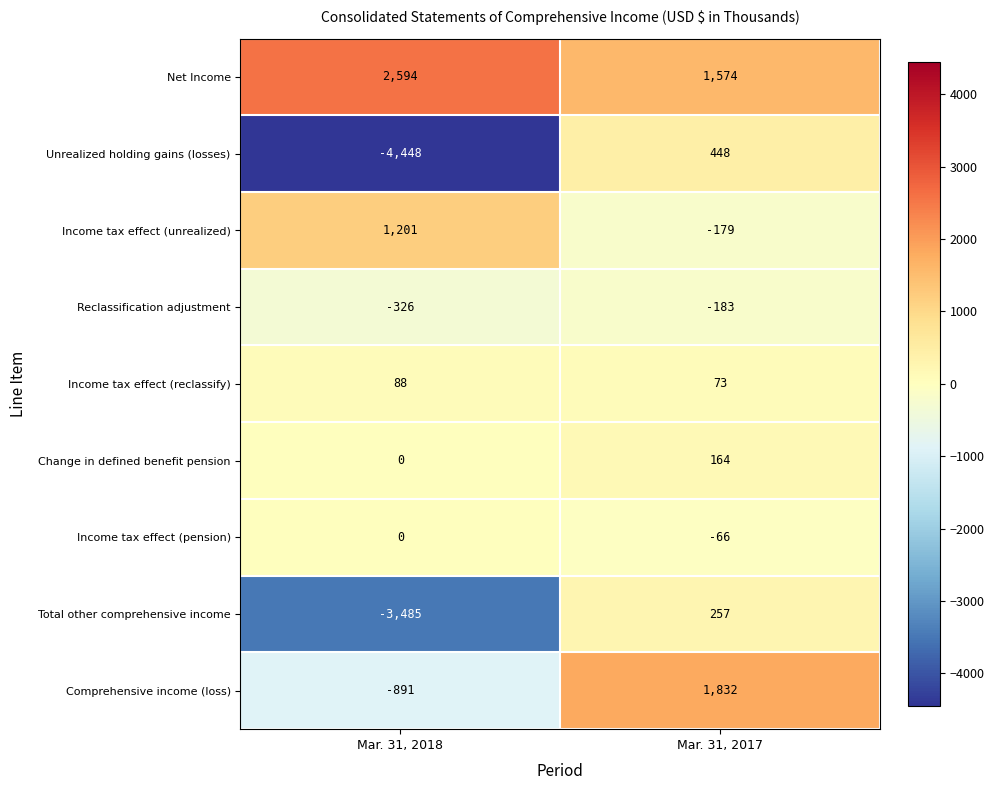

Reading left to right, what are all the values shown in this chart?

Net Income: Mar. 31, 2018=2594	Mar. 31, 2017=1574
Unrealized holding gains (losses): Mar. 31, 2018=-4448	Mar. 31, 2017=448
Income tax effect (unrealized): Mar. 31, 2018=1201	Mar. 31, 2017=-179
Reclassification adjustment: Mar. 31, 2018=-326	Mar. 31, 2017=-183
Income tax effect (reclassify): Mar. 31, 2018=88	Mar. 31, 2017=73
Change in defined benefit pension: Mar. 31, 2018=0	Mar. 31, 2017=164
Income tax effect (pension): Mar. 31, 2018=0	Mar. 31, 2017=-66
Total other comprehensive income: Mar. 31, 2018=-3485	Mar. 31, 2017=257
Comprehensive income (loss): Mar. 31, 2018=-891	Mar. 31, 2017=1832